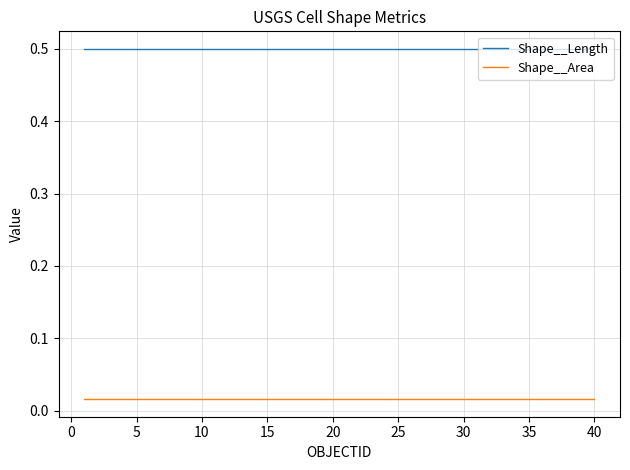

Which series has the widest spread of values?

Shape__Length